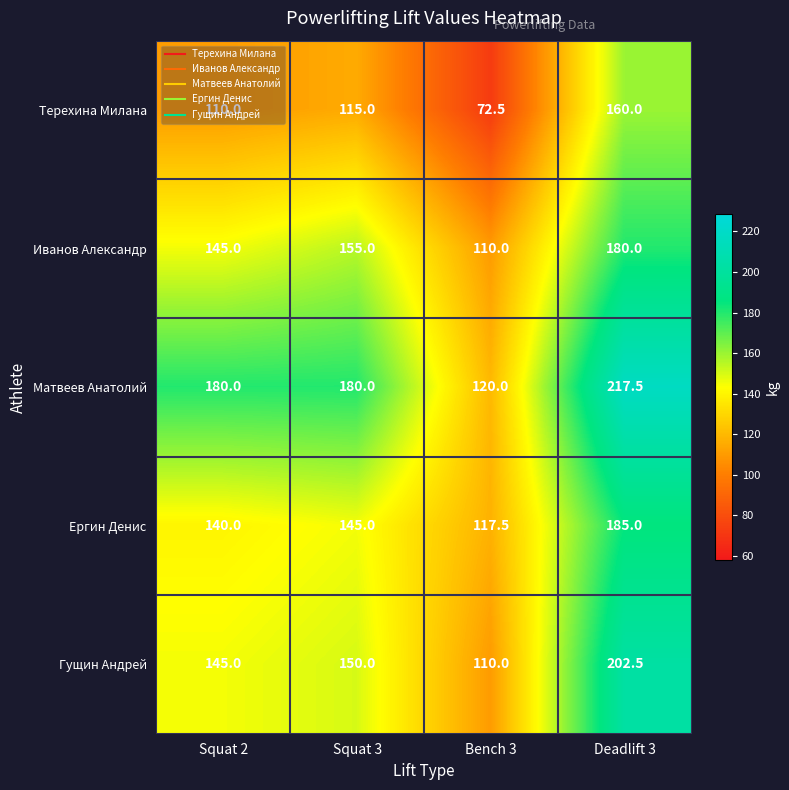

At how many categories does at least one series exceed 191?

1